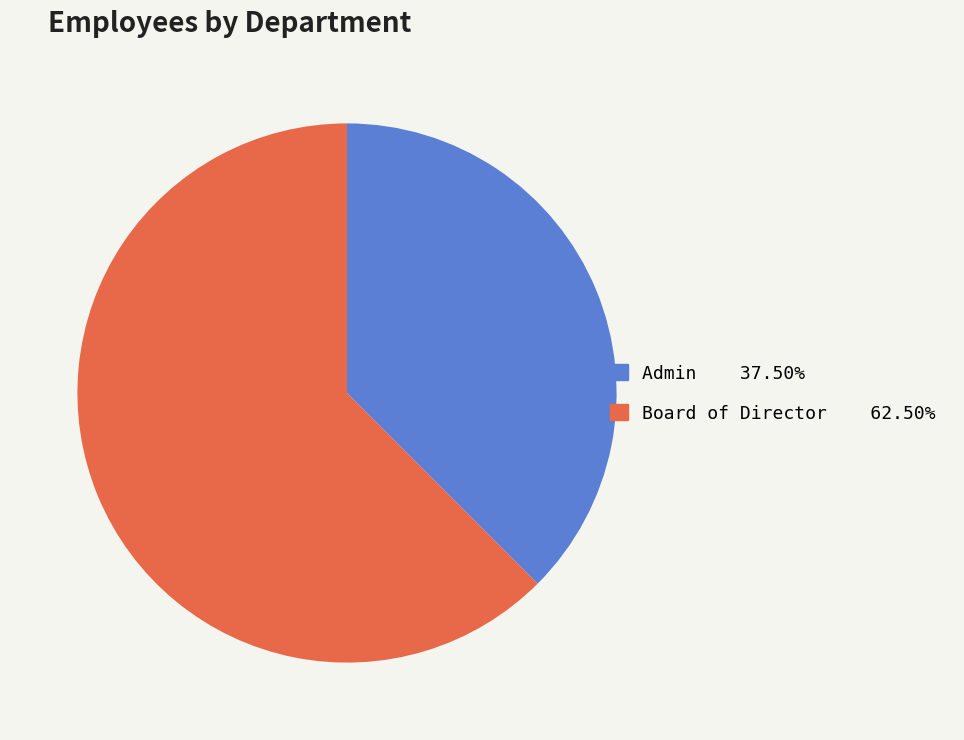

Does any single category account for the majority?

Yes